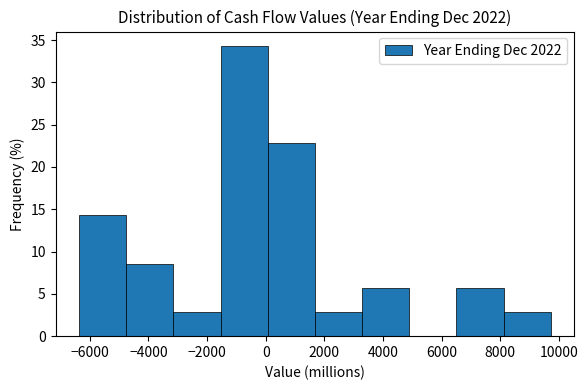

How tall is the bar that spans 6600 to 8200 on the x-axis? Neither the bar edges nor the heights are printed on the chart, so give them approximately, as read against the axes.

5.5